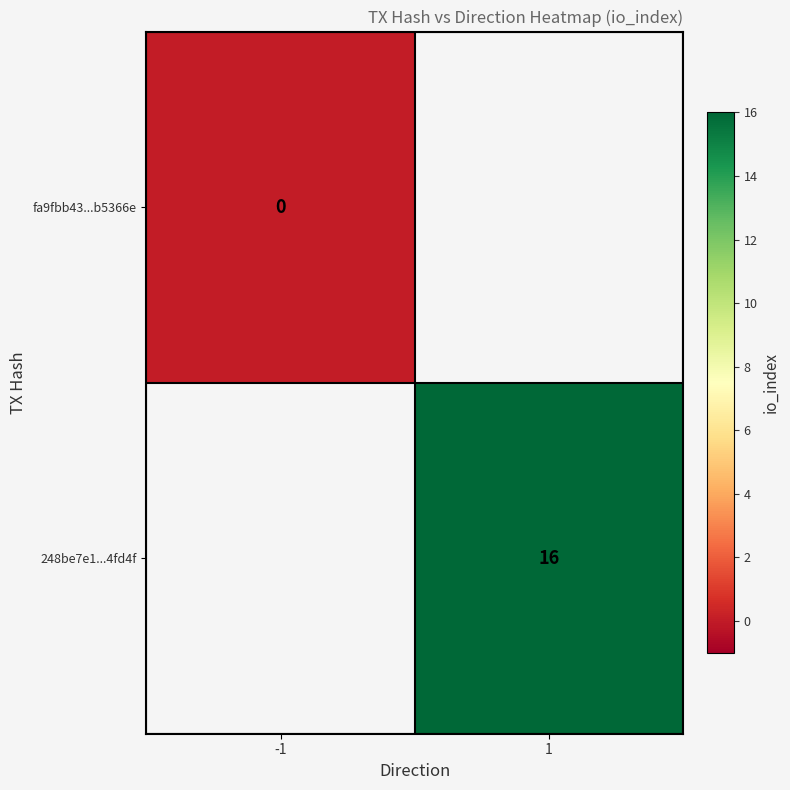

Which label corresponds to the smallest value in the chart?

-1